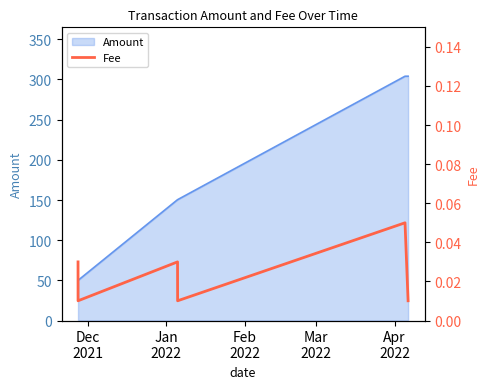

What is the minimum value for Amount?

49.0